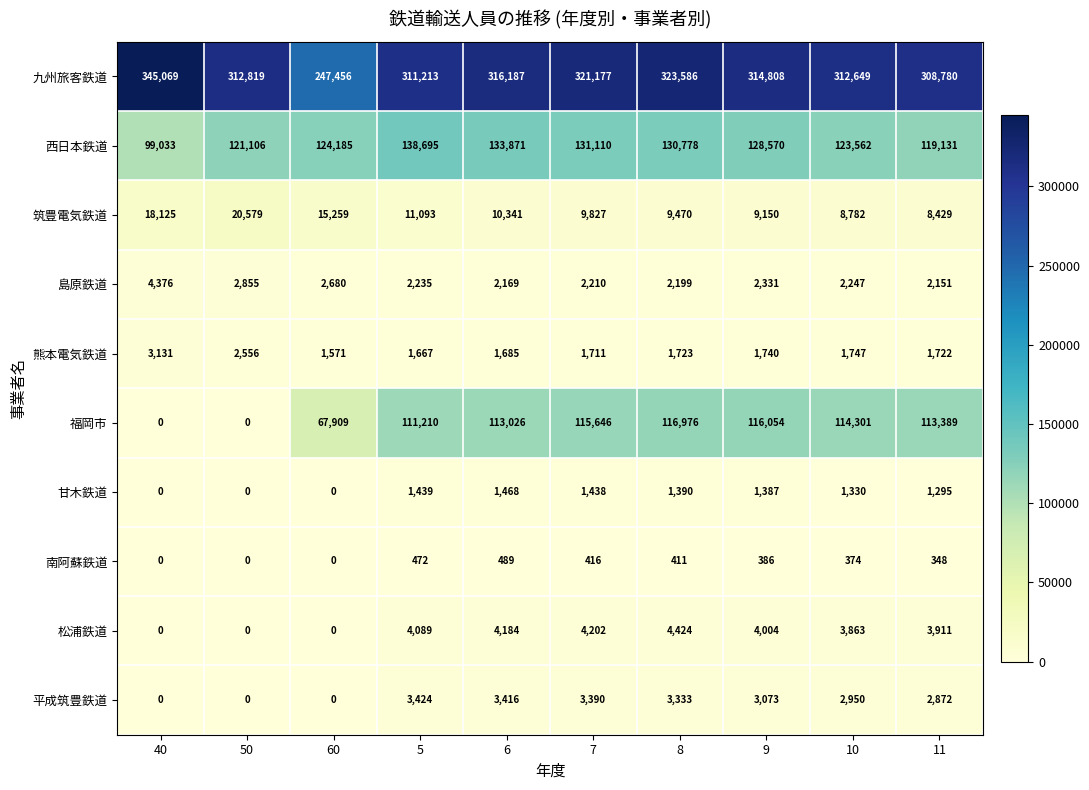

What is the maximum value shown in the chart?

345069